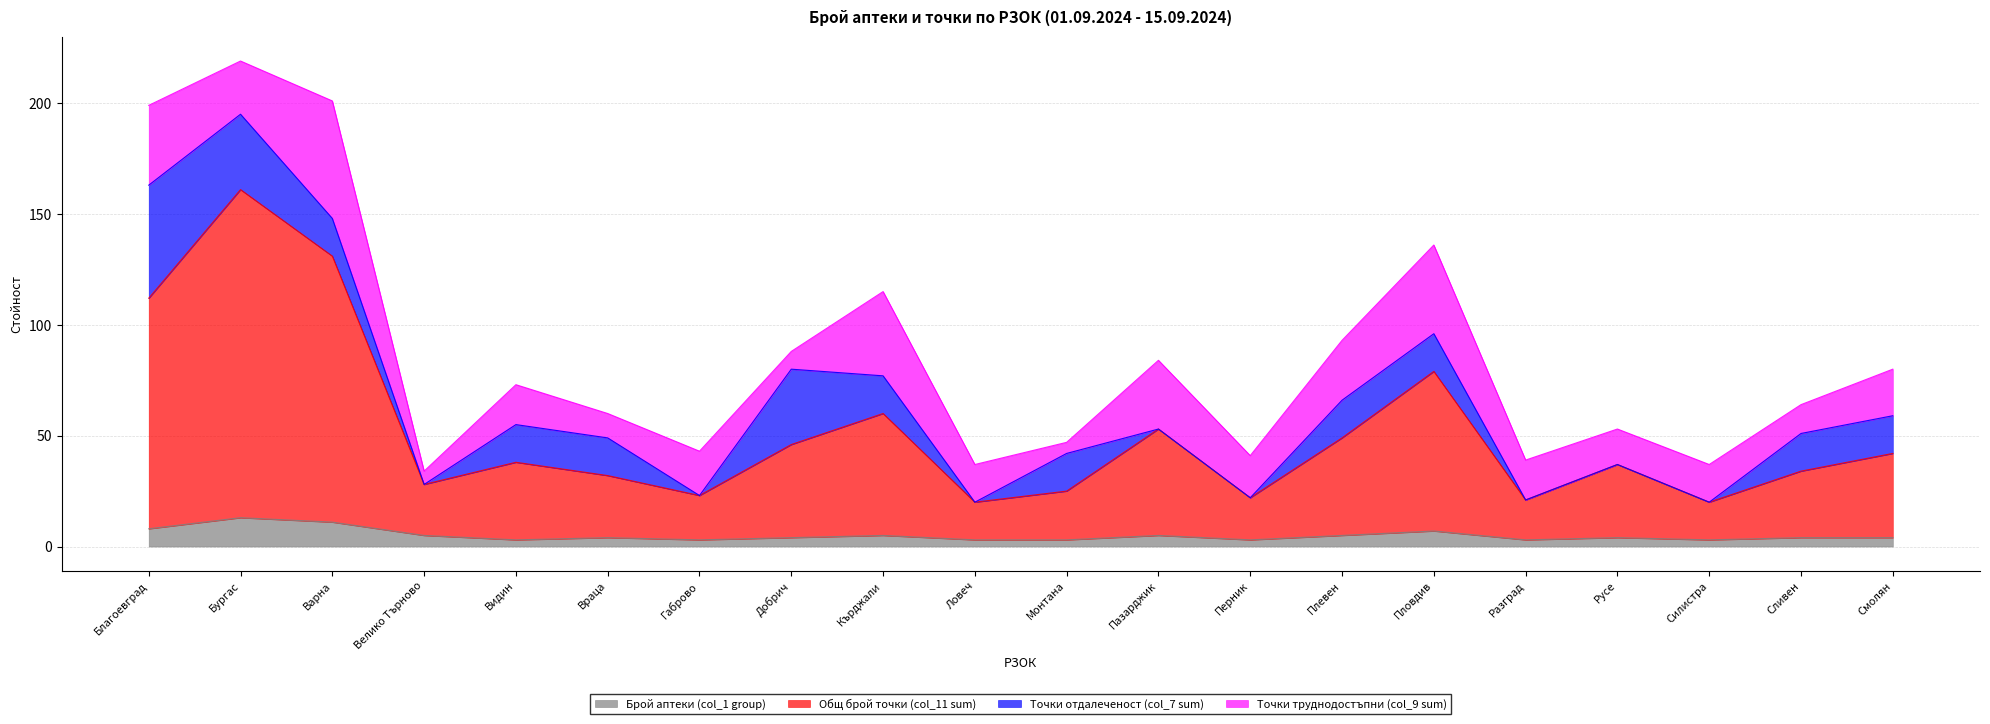

Does the chart have visible grid lines?

Yes